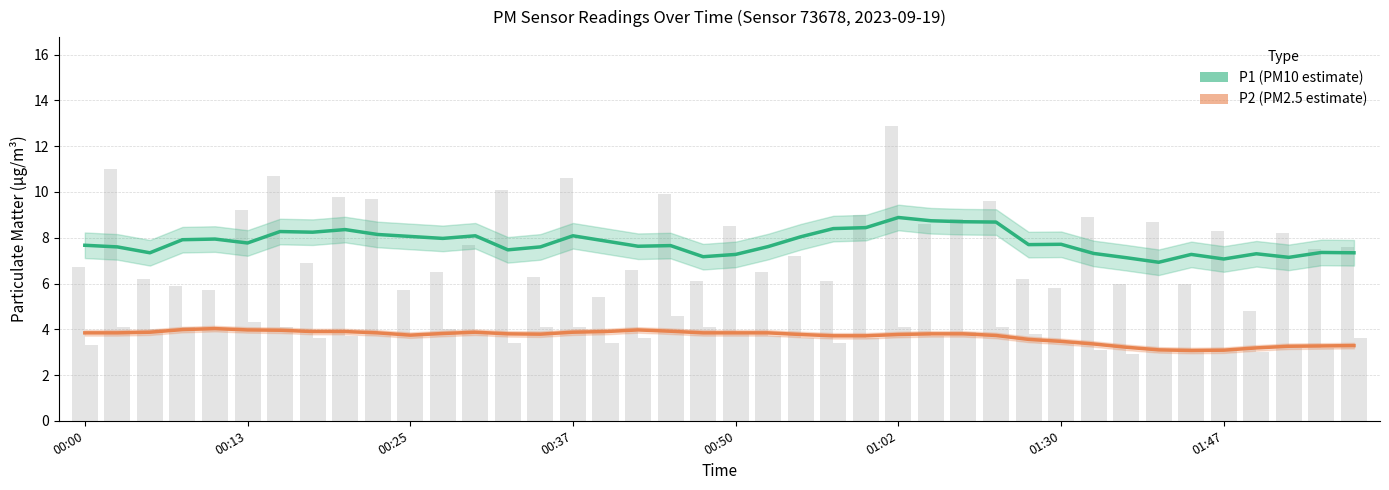

Between 00:50 and 9, which series saw the biggest shift?

P1 (PM10 estimate)